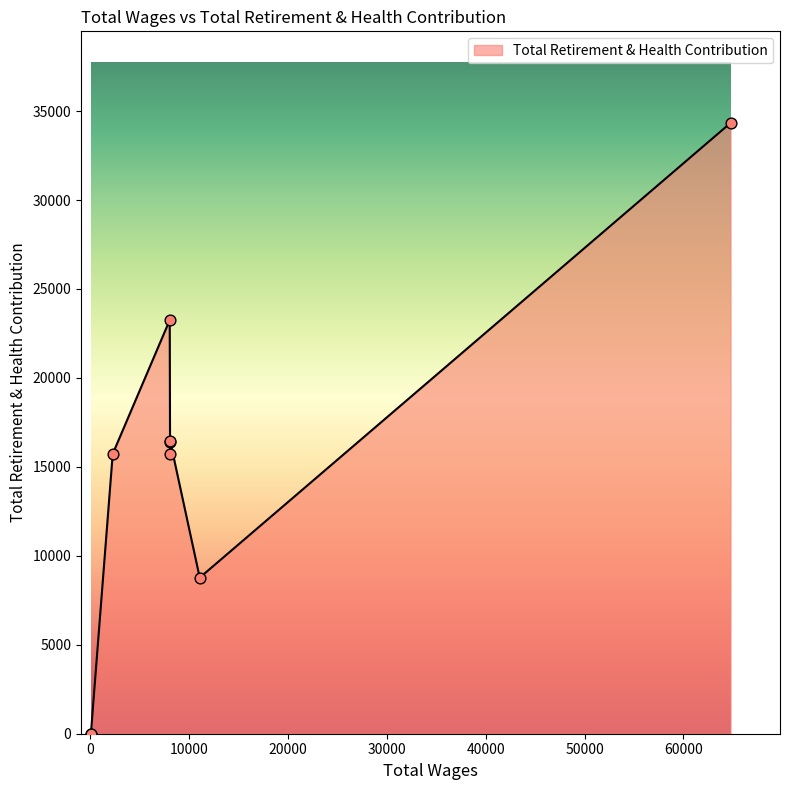

Approximately how many times larger is the value at 8081.0 compared to 8046.0?

0.7